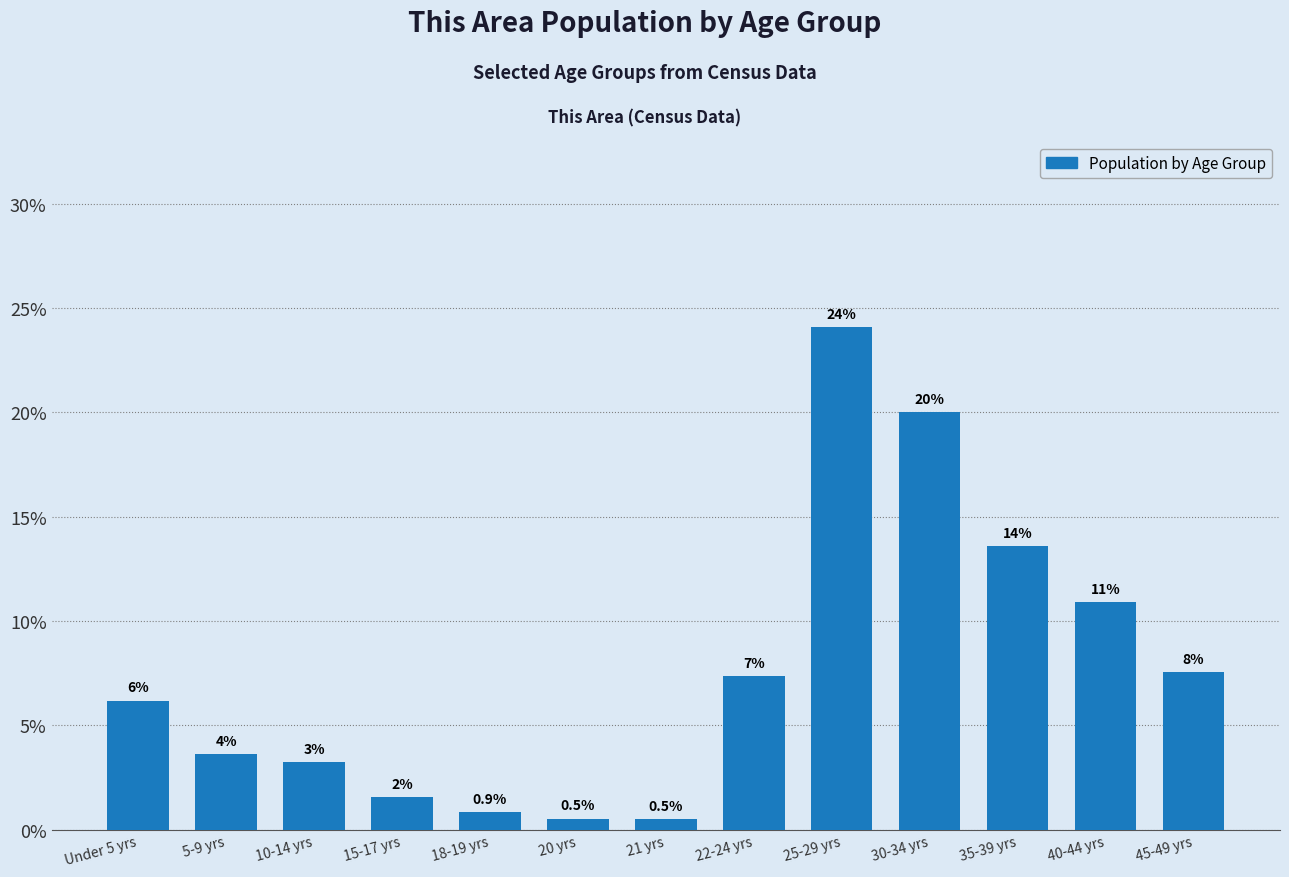

List the labels in order of value, smallest first.

21 yrs, 20 yrs, 18-19 yrs, 15-17 yrs, 10-14 yrs, 5-9 yrs, Under 5 yrs, 22-24 yrs, 45-49 yrs, 40-44 yrs, 35-39 yrs, 30-34 yrs, 25-29 yrs